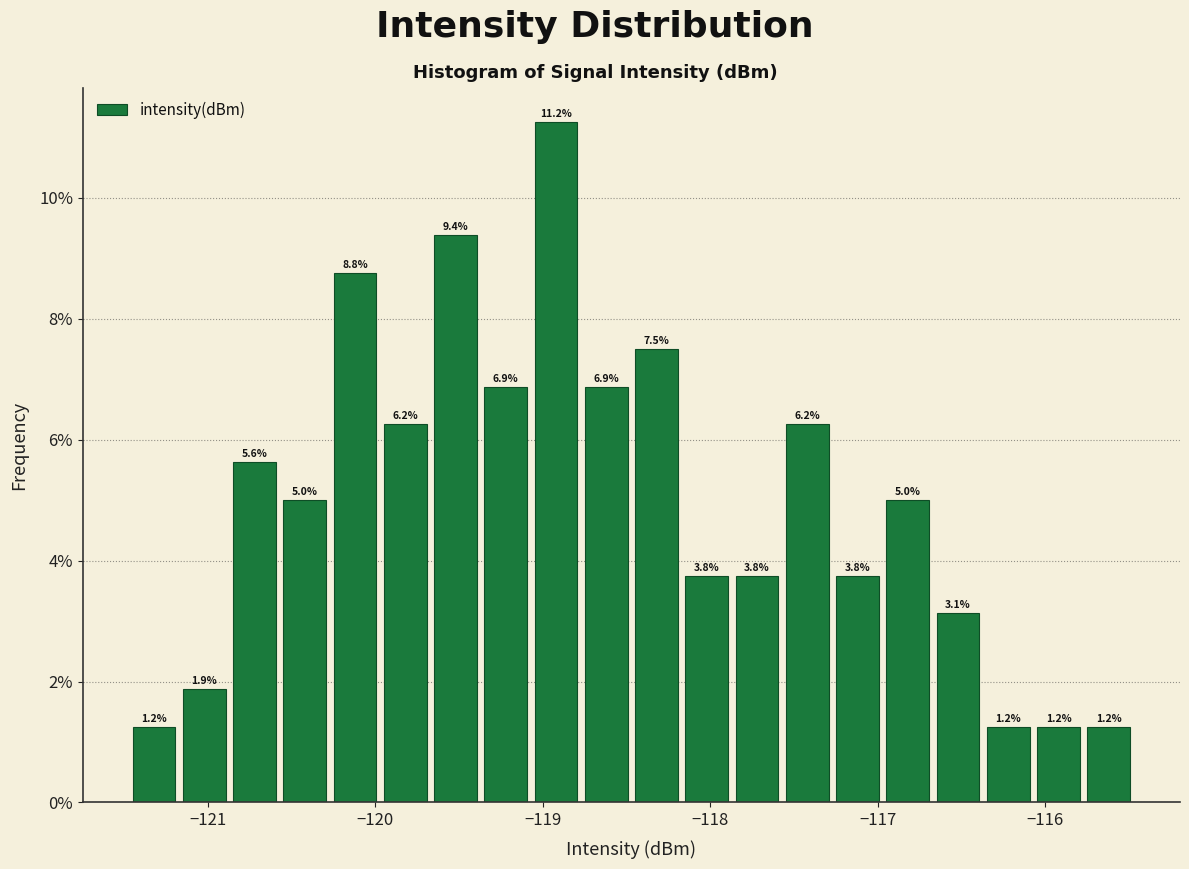

Read against the x-axis, roughly where is the centre of the tallest bar?

-118.9